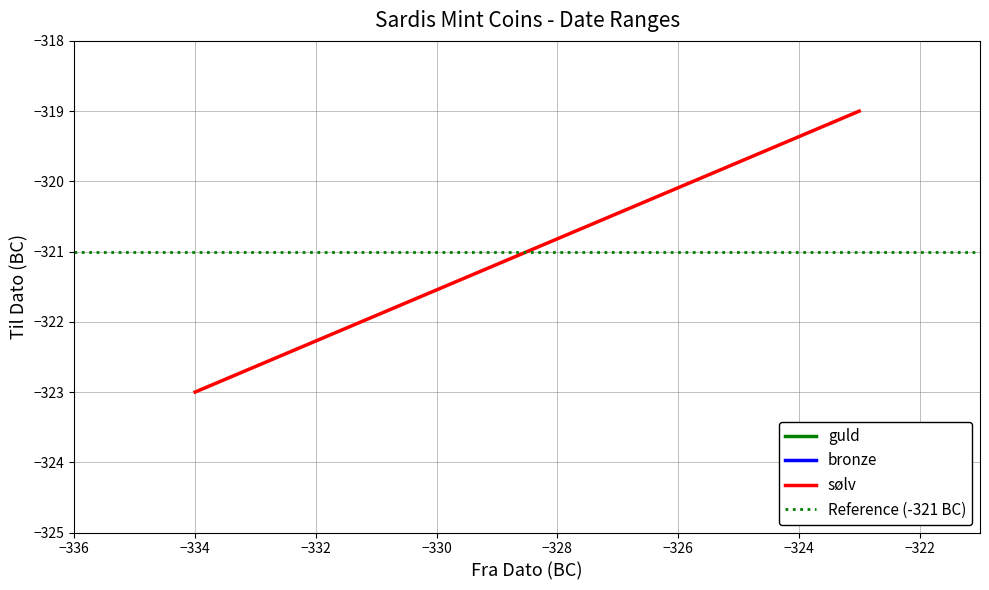

How many lines are shown in the chart?

2